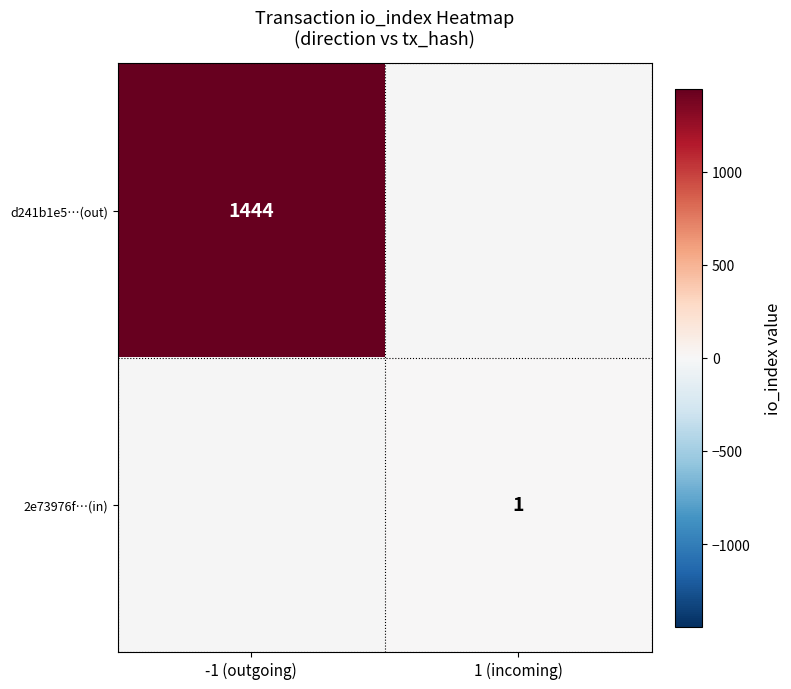

Is the value of 2e73976f…(in) at 1 (incoming) greater than the value of d241b1e5…(out) at -1 (outgoing)?

No